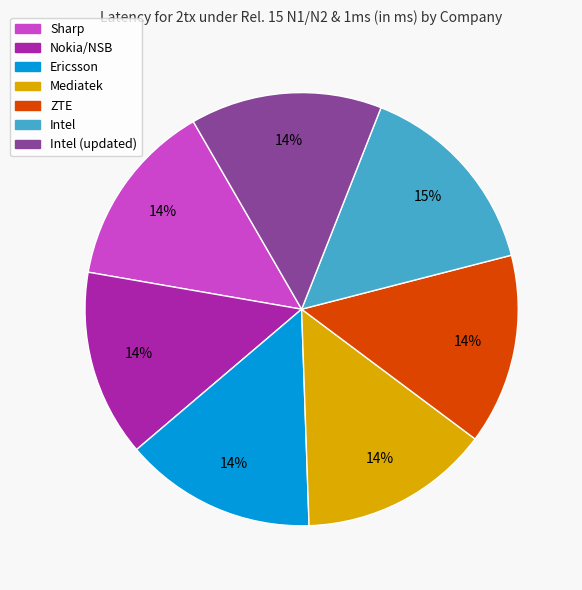

To the nearest percent, what is the average slice percentage?

14%